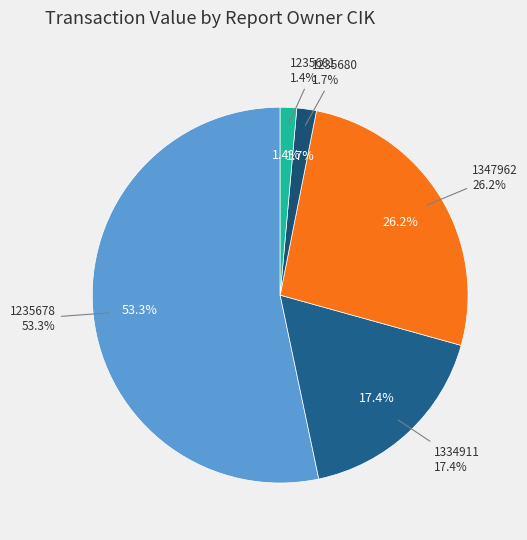

Count the number of slices in the pie.

5